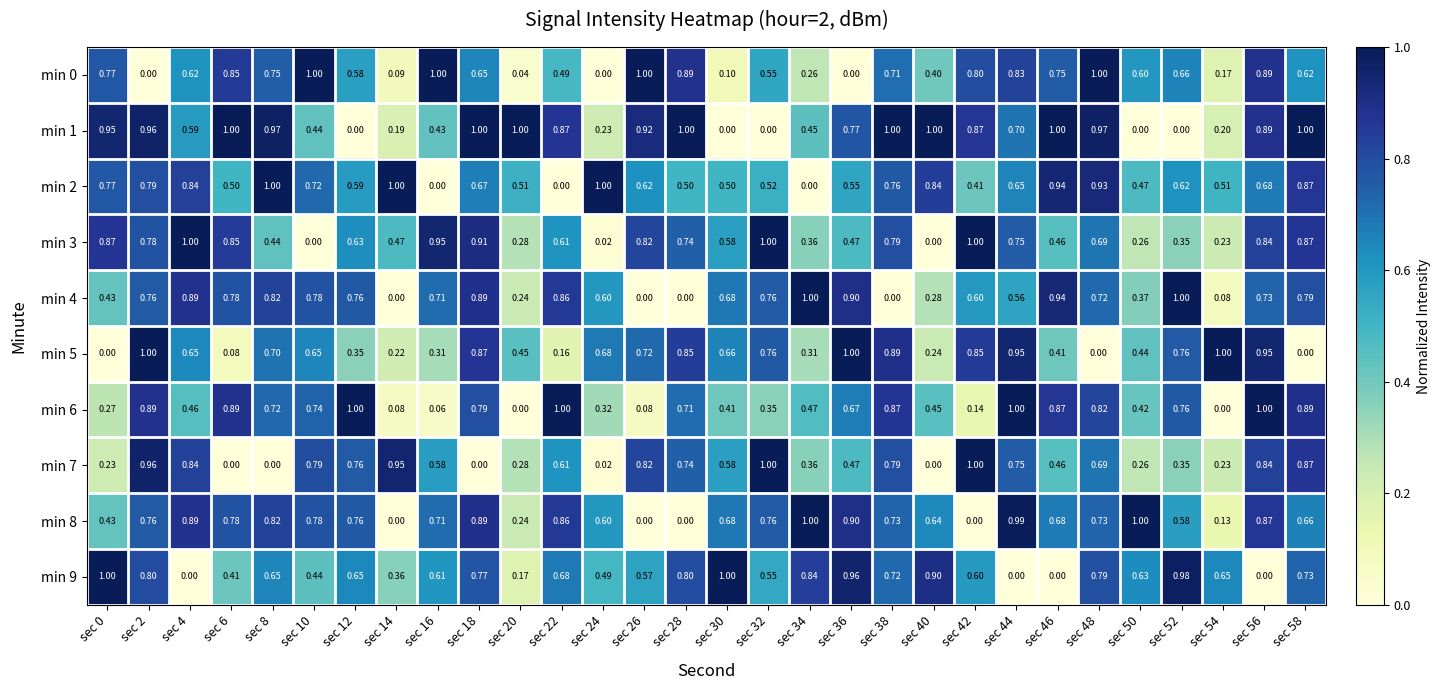

How many values in the min 0 series exceed 0?

27